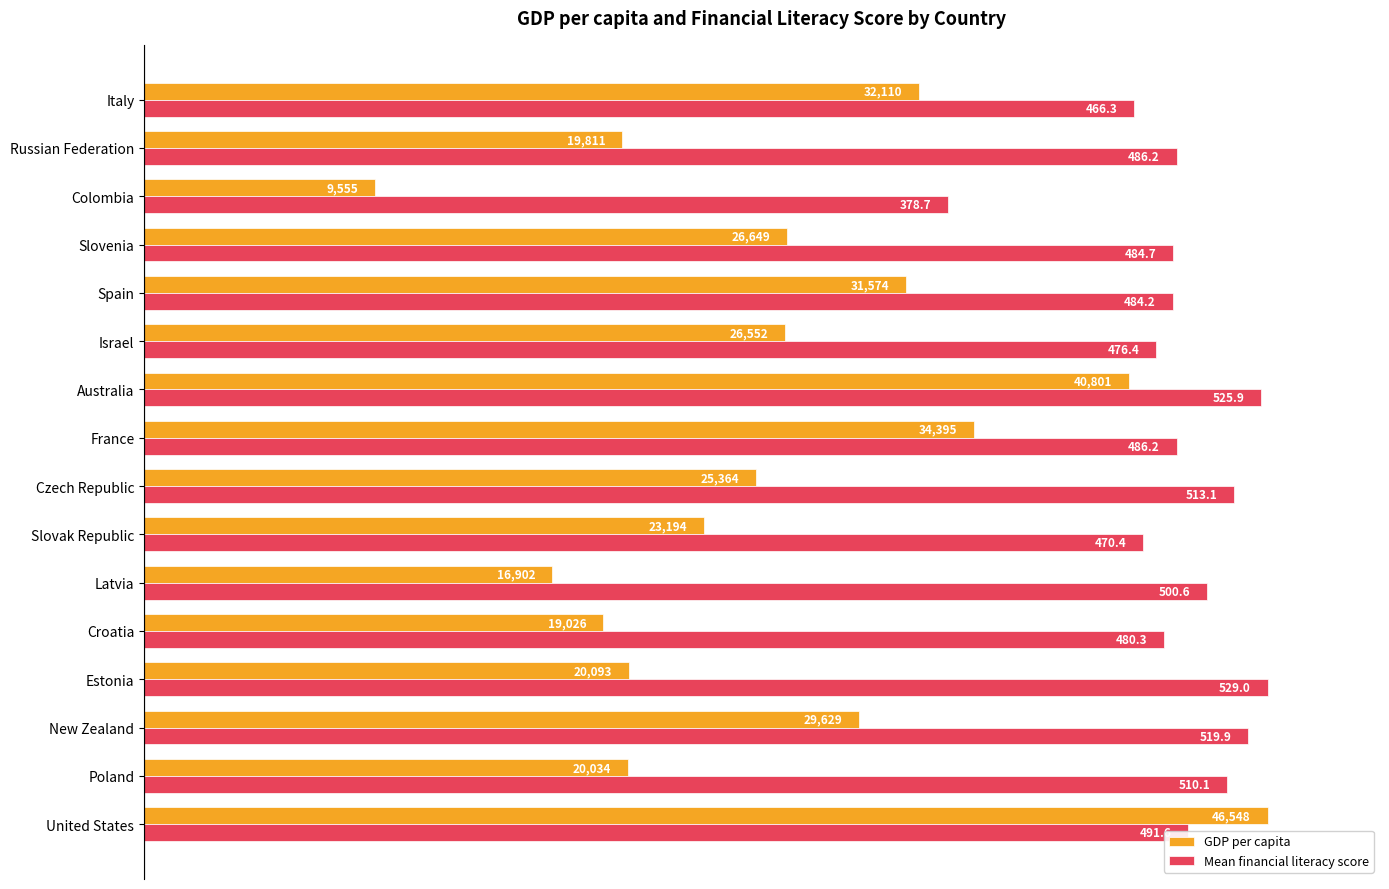

What are all the series names shown in the legend?

GDP per capita, Mean financial literacy score